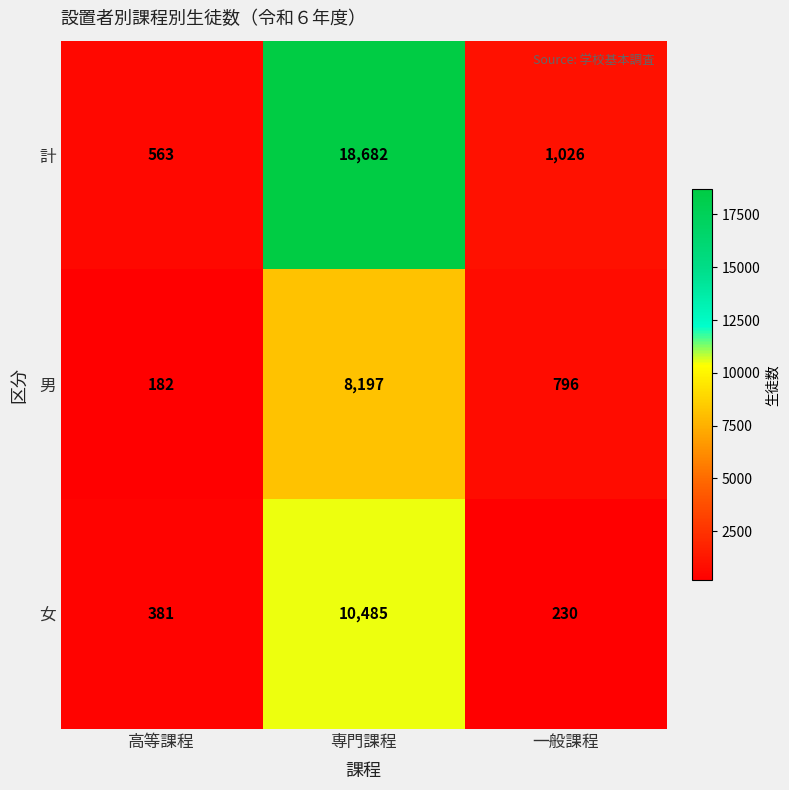

How many data points does each series have?

3